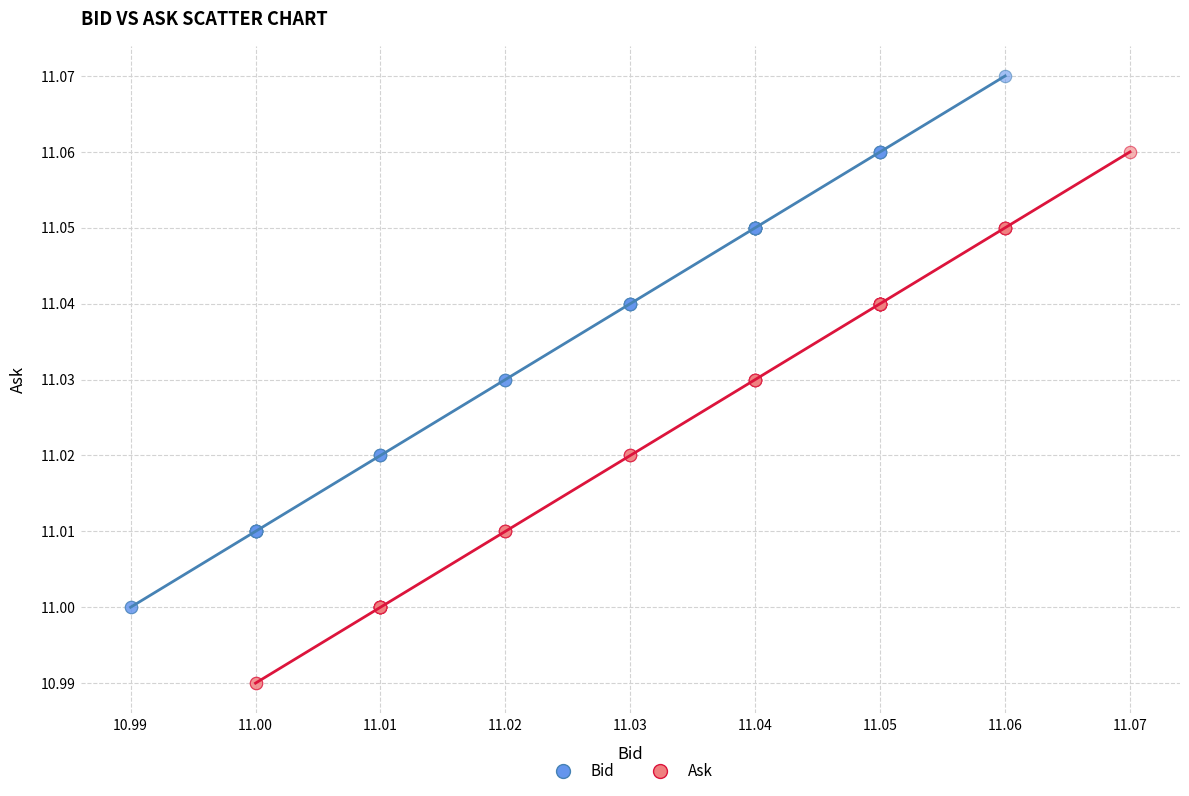

Which series contains the highest Y value?

Bid